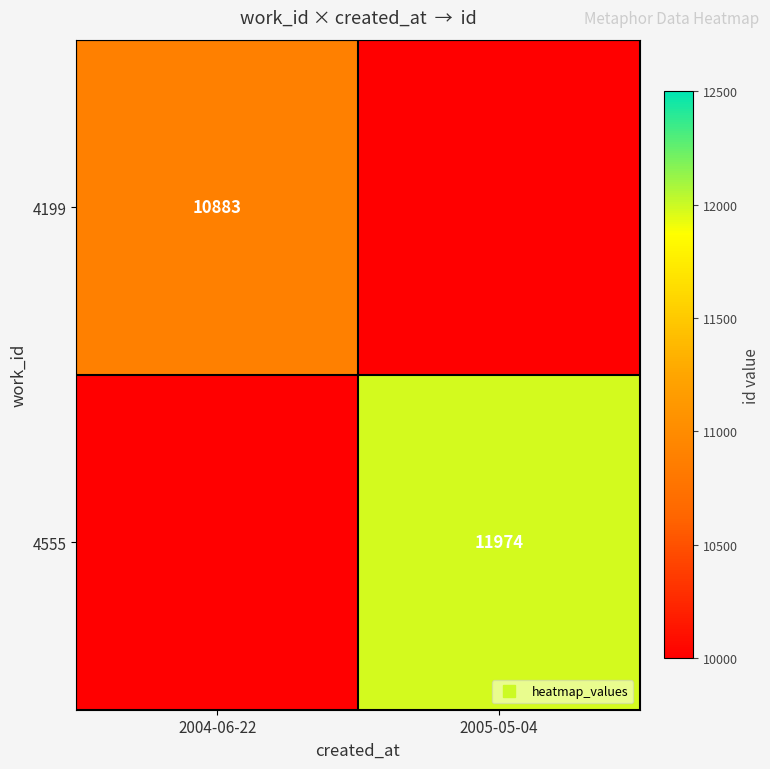

Rank the series at 2005-05-04 from highest to lowest value.

4555, 4199